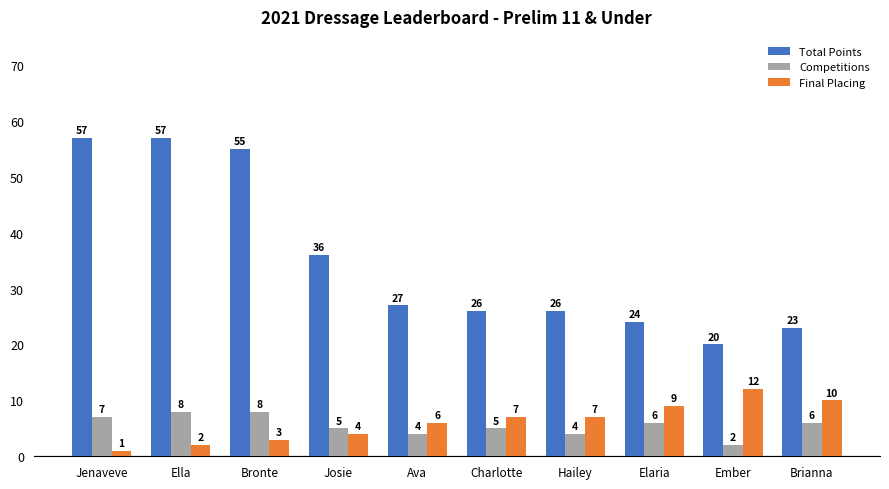

The value of Total Points at Bronte is 15. True or false?

False